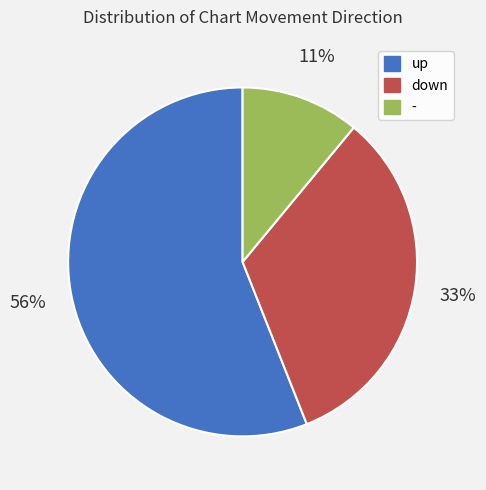

Which category accounts for the majority?

up